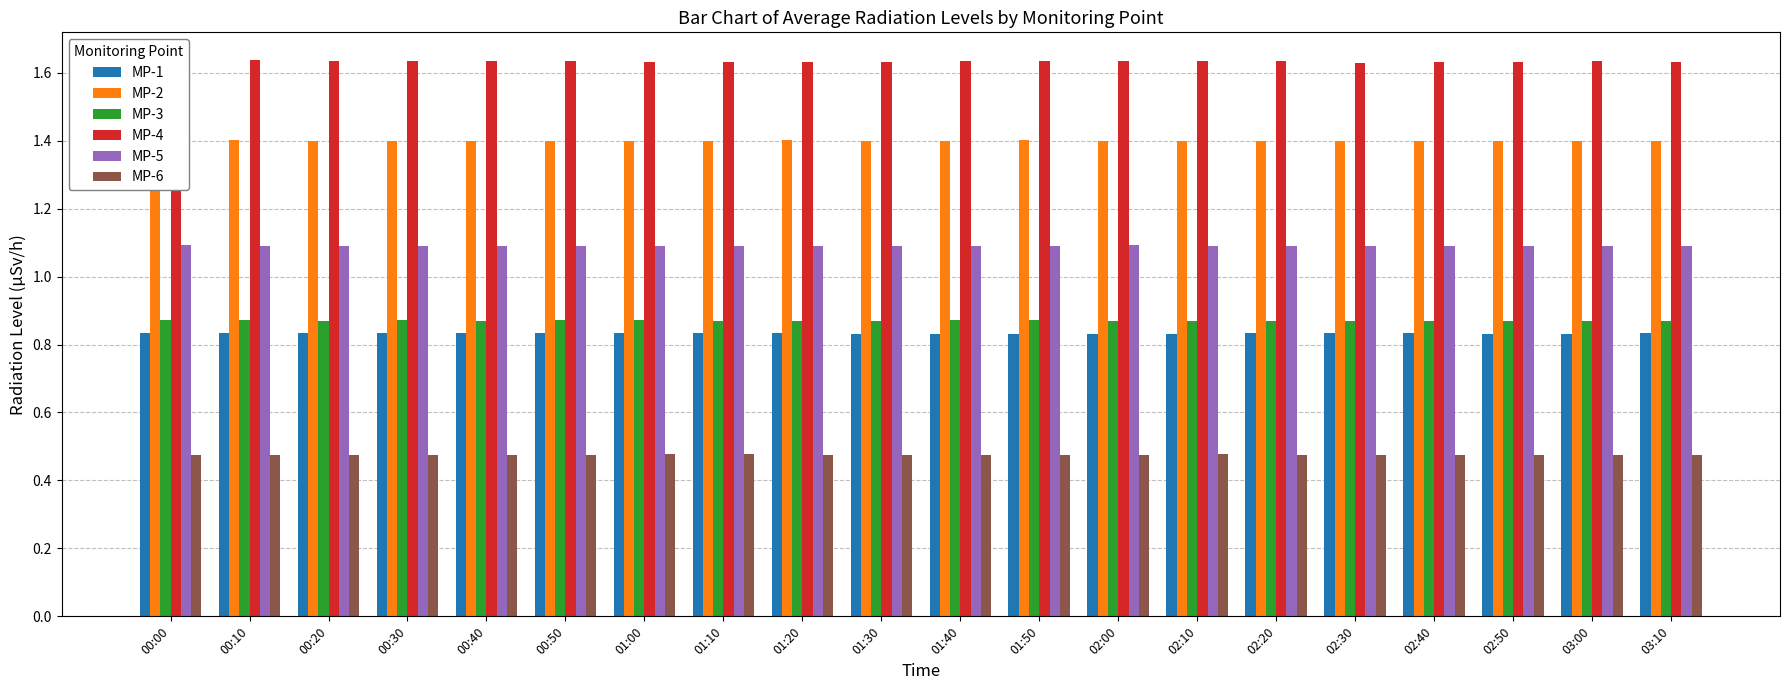

At 01:10, list the series in order from smallest to largest.

MP-6, MP-1, MP-3, MP-5, MP-2, MP-4